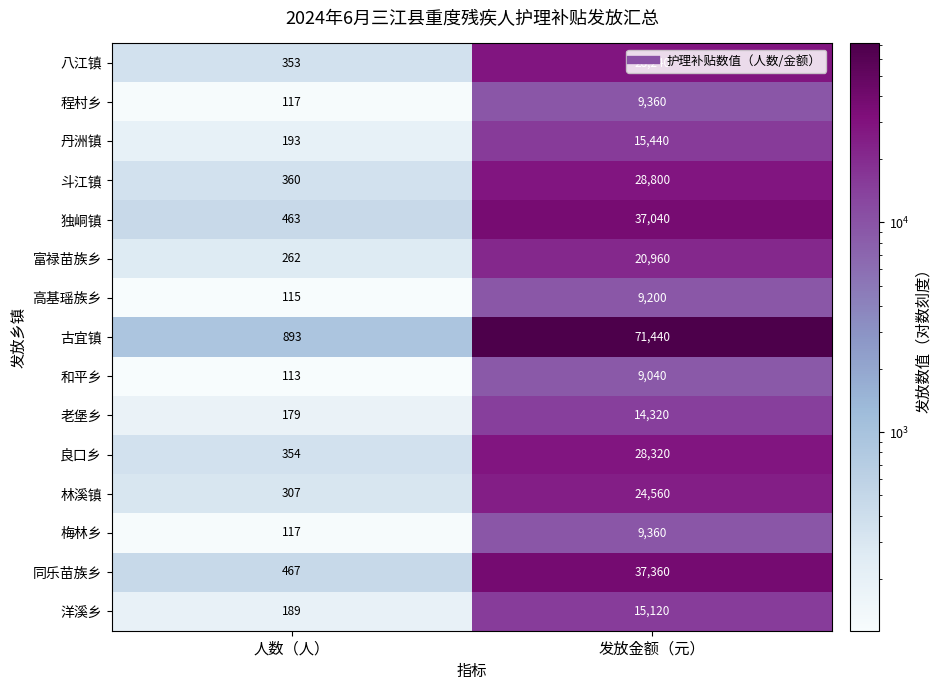

What is the difference between the 古宜镇 values at 人数（人） and 发放金额（元）?

70547